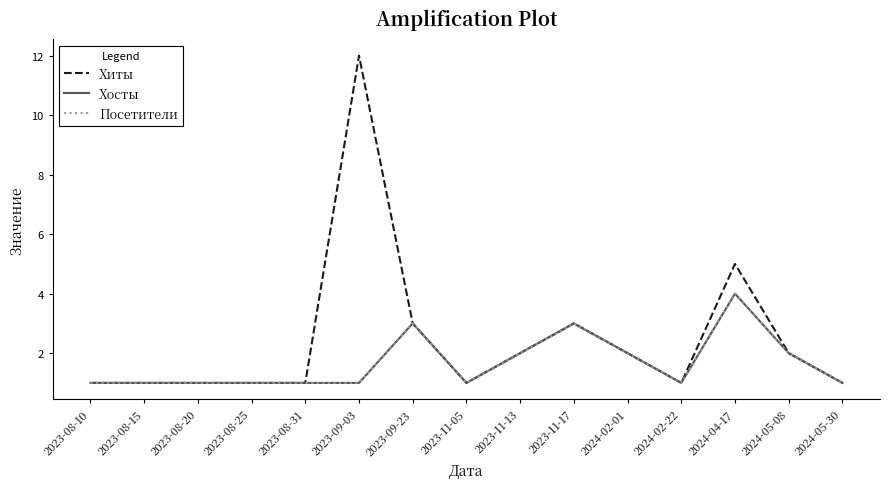

True or false: Хосты and Хиты cross at least once.

False